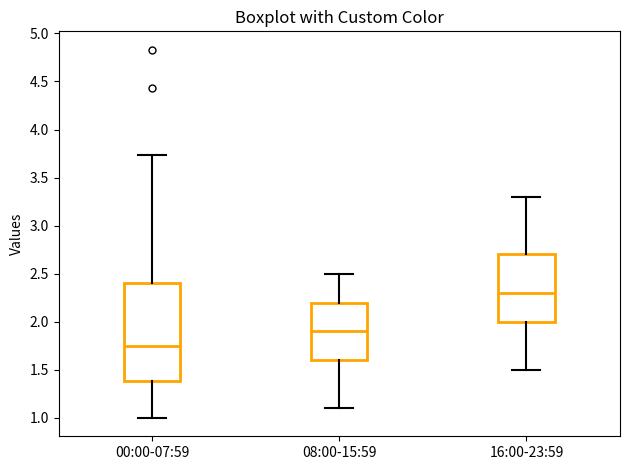

Reading left to right, transcribe this box plot: for each box, give where its median line is, the range the box spans, and where its two whiskers end, as read against the y-axis. The values are not printed on the chart, so give them approximately, as read against the axis.

00:00-07:59: median 1.75, box 1.40 to 2.40, whiskers 1.00 to 3.75
08:00-15:59: median 1.90, box 1.60 to 2.20, whiskers 1.10 to 2.50
16:00-23:59: median 2.30, box 2.00 to 2.70, whiskers 1.50 to 3.30